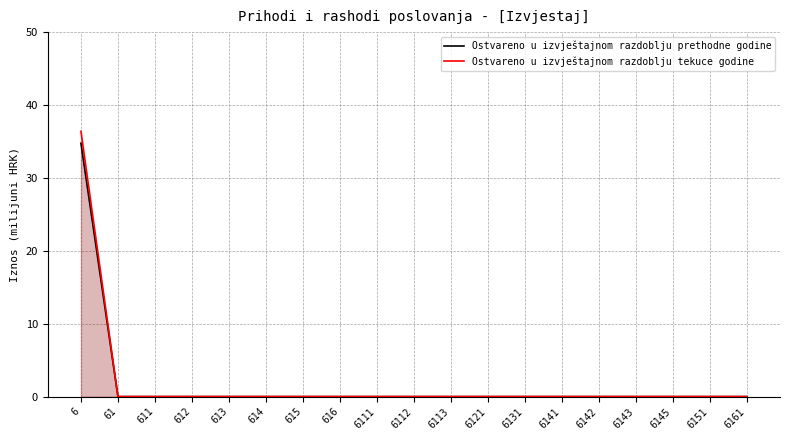

What is the difference between the highest and lowest values at 6?

1.6